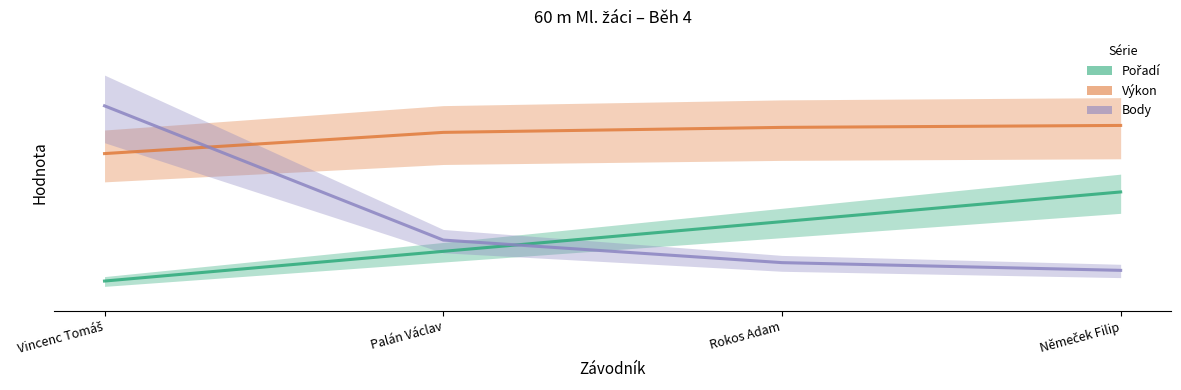

What position from the right is Vincenc Tomáš?

4